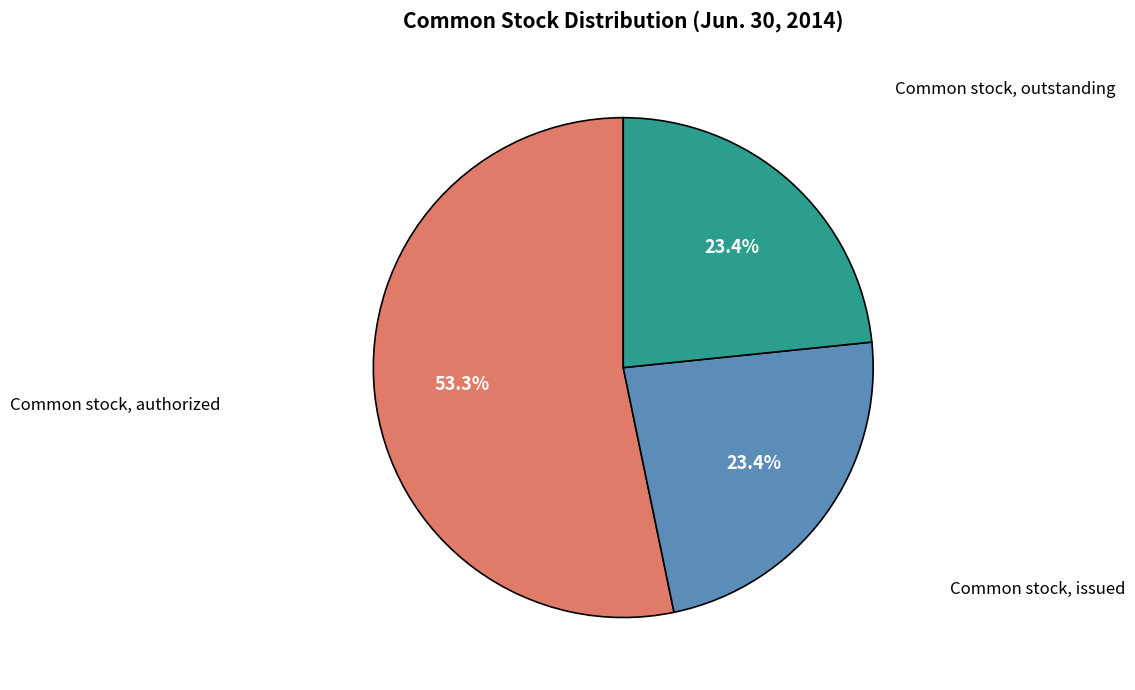

Is there a majority slice in this chart?

Yes